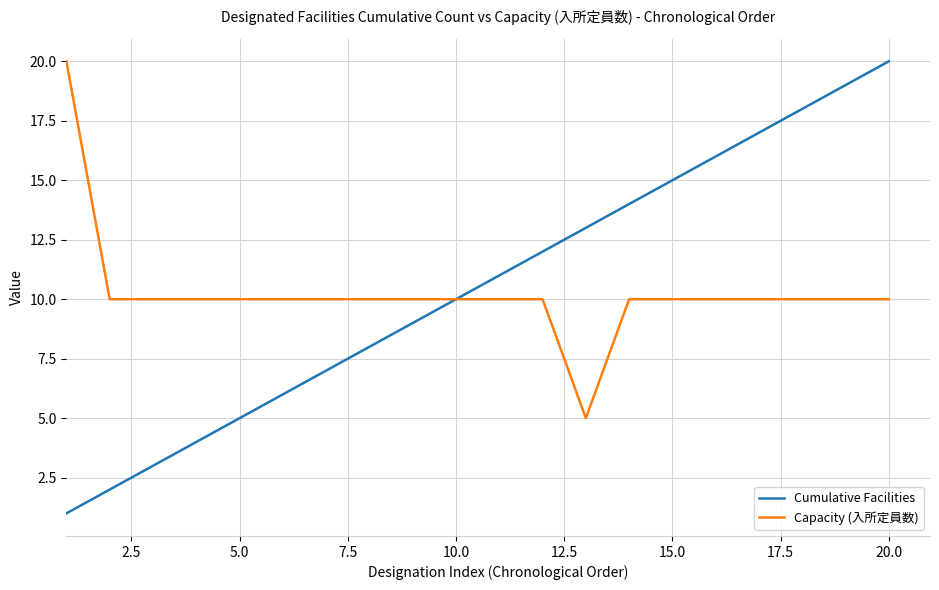

Which series has the widest spread of values?

Cumulative Facilities